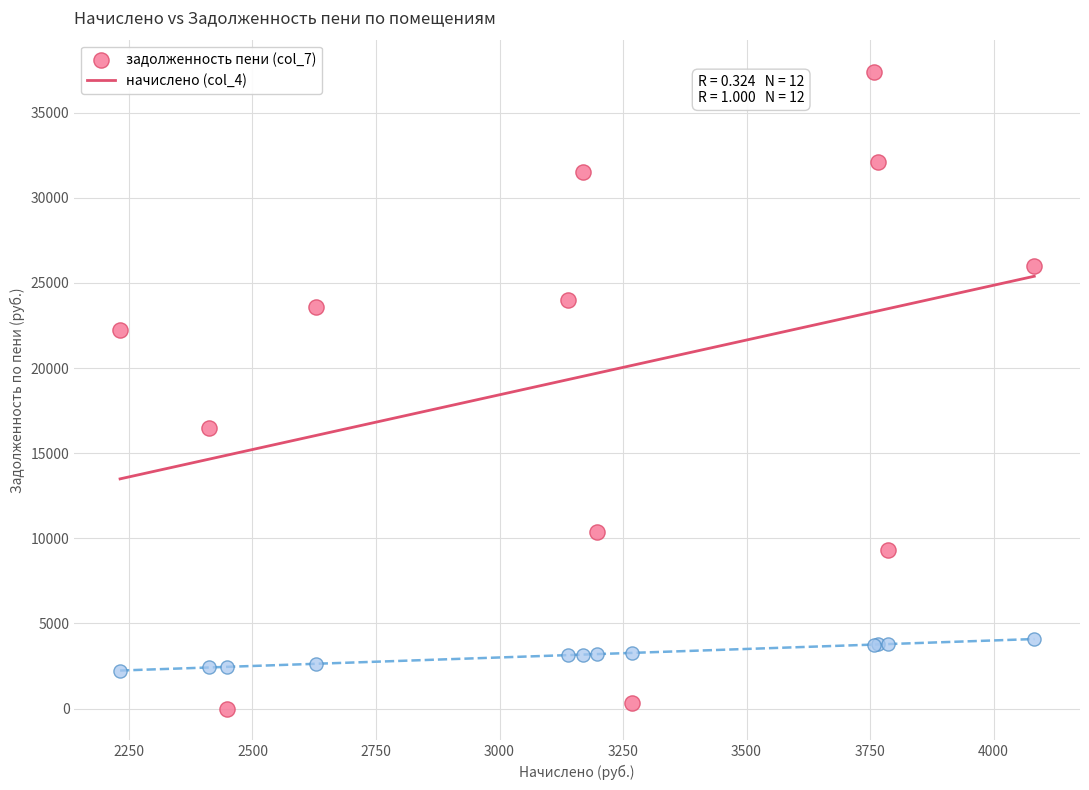

Which series reaches the maximum Y coordinate?

задолженность пени (col_7)